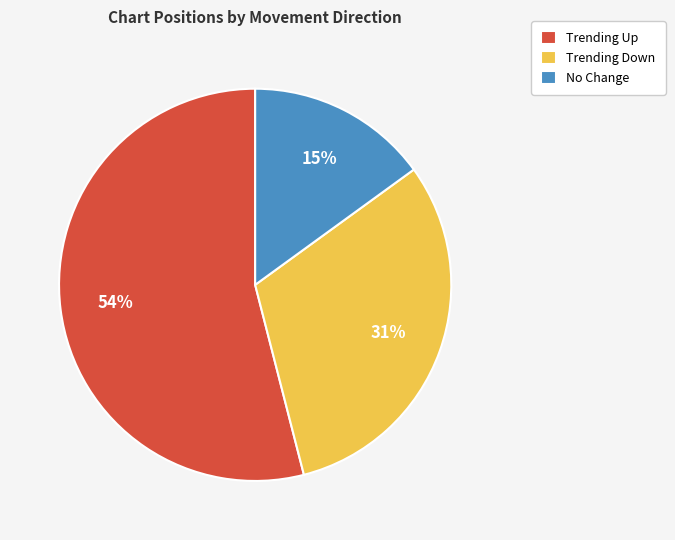

Which slice is the largest?

Trending Up